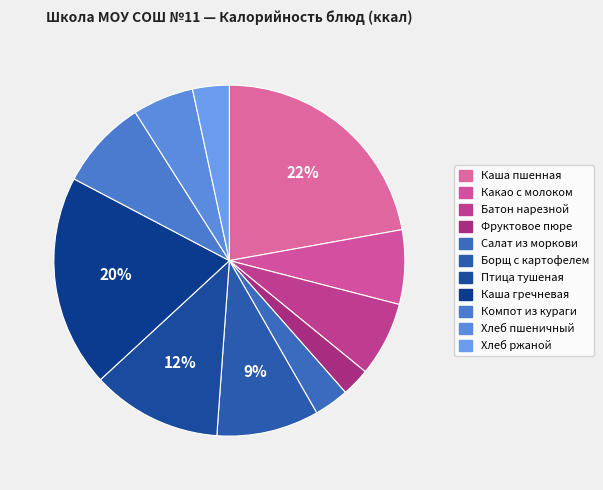

Count the number of slices in the pie.

11